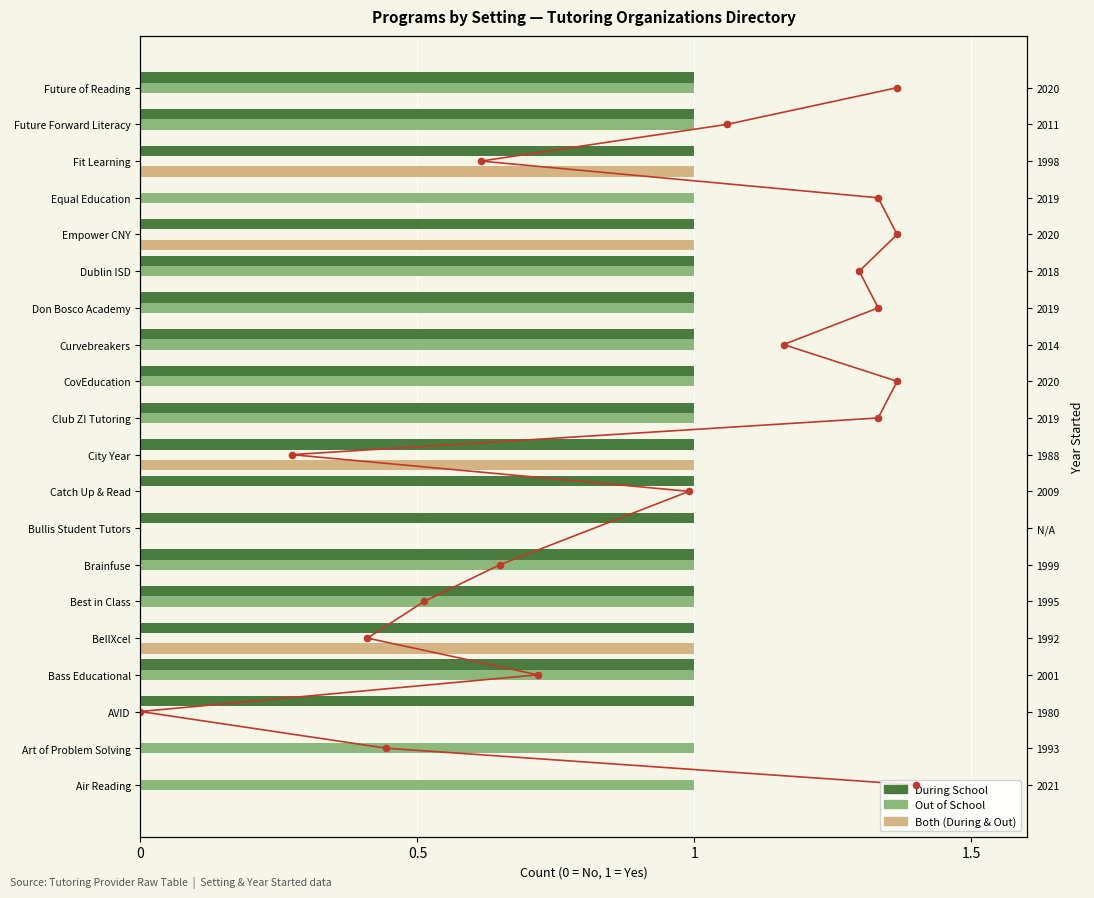

What are all the series names shown in the legend?

During School, Out of School, Both